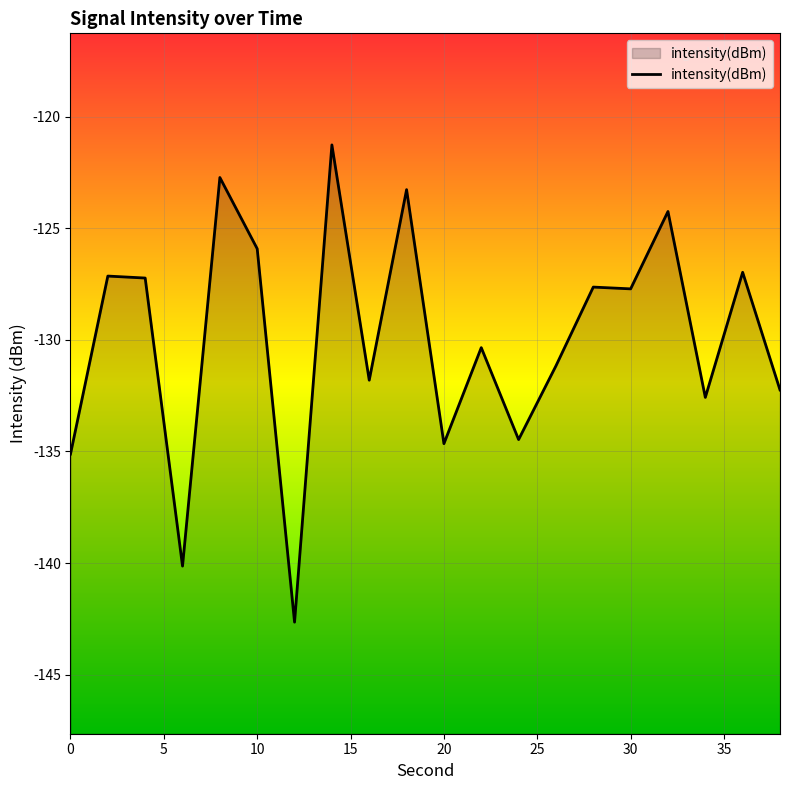

What is the maximum value shown in the chart?

-121.3